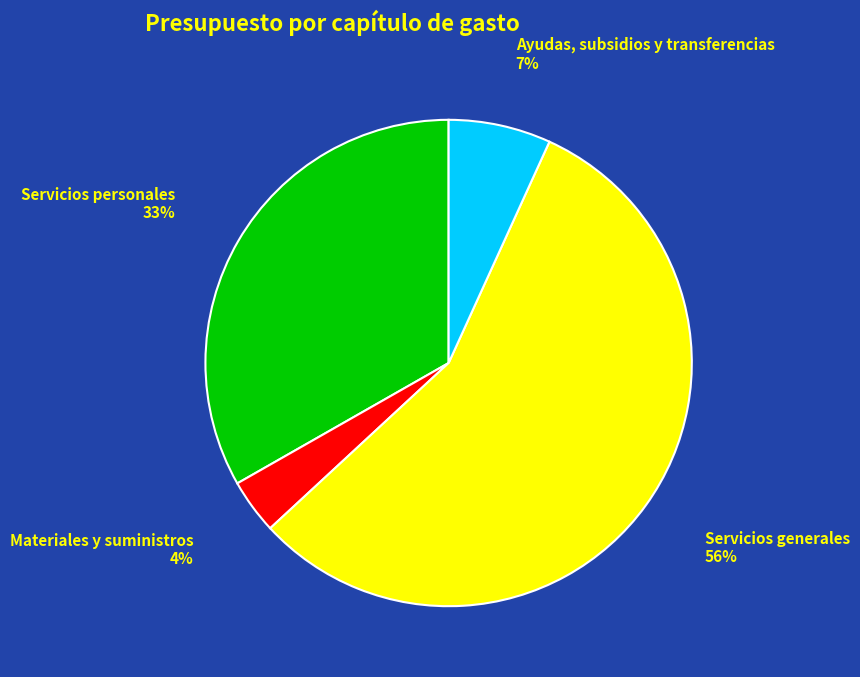

Which slice is the largest?

Servicios generales